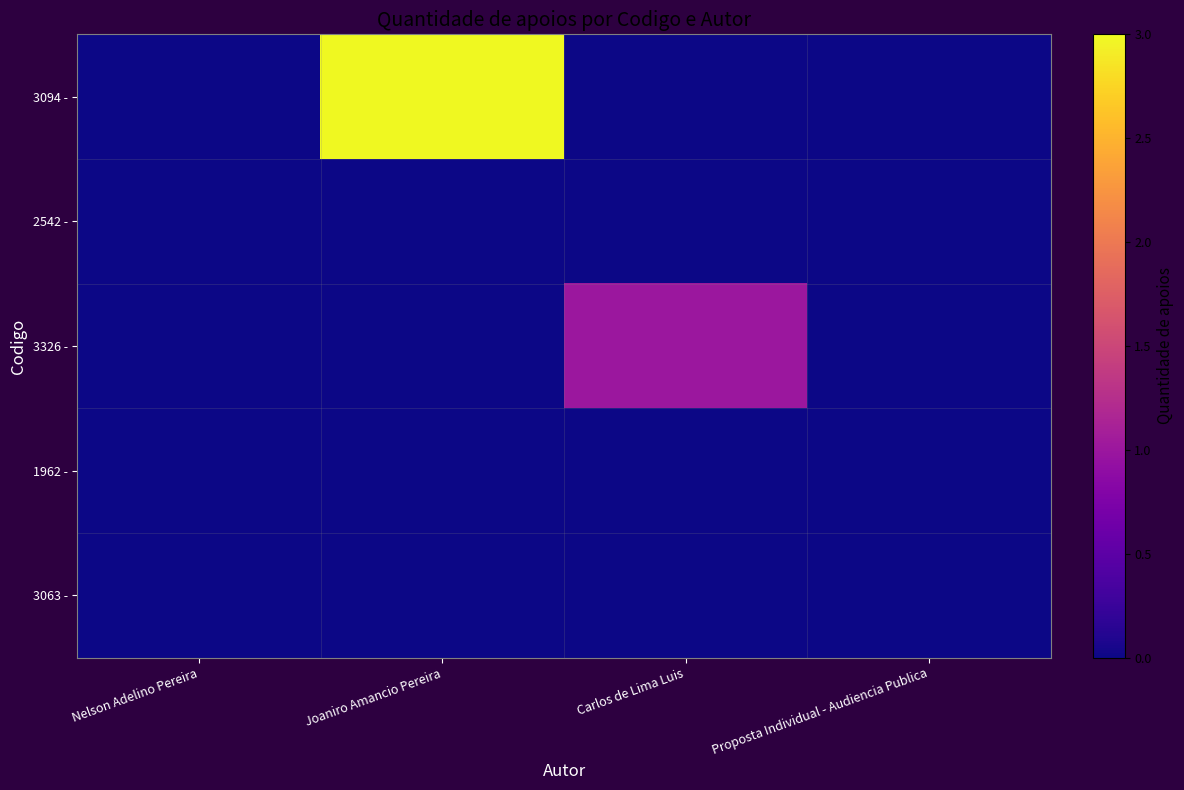

Reading left to right, transcribe all the data shown in this chart.

3094 -: Nelson Adelino Pereira=0	Joaniro Amancio Pereira=3	Carlos de Lima Luis=0	Proposta Individual - Audiencia Publica=0
2542 -: Nelson Adelino Pereira=0	Joaniro Amancio Pereira=0	Carlos de Lima Luis=0	Proposta Individual - Audiencia Publica=0
3326 -: Nelson Adelino Pereira=0	Joaniro Amancio Pereira=0	Carlos de Lima Luis=1	Proposta Individual - Audiencia Publica=0
1962 -: Nelson Adelino Pereira=0	Joaniro Amancio Pereira=0	Carlos de Lima Luis=0	Proposta Individual - Audiencia Publica=0
3063 -: Nelson Adelino Pereira=0	Joaniro Amancio Pereira=0	Carlos de Lima Luis=0	Proposta Individual - Audiencia Publica=0